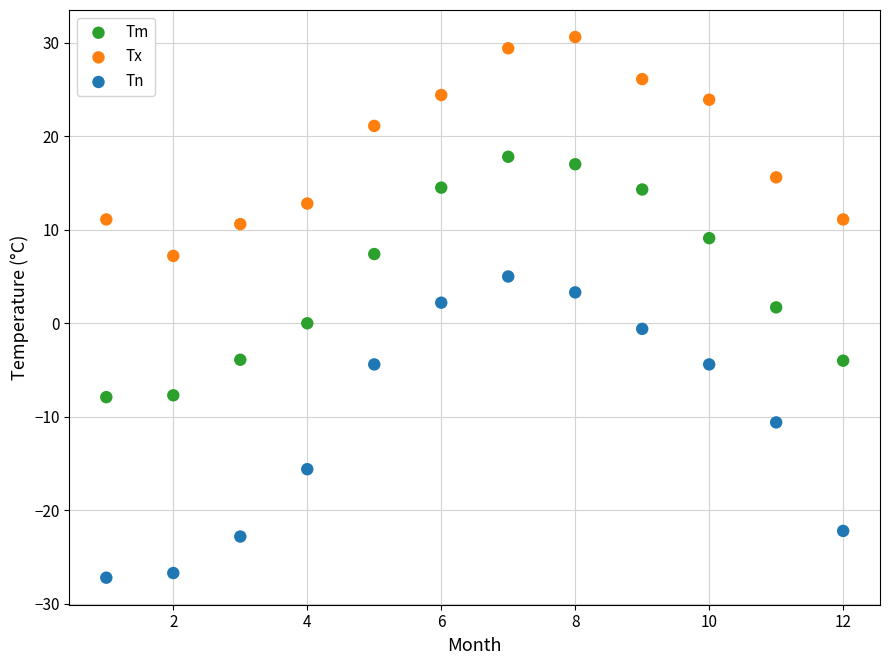

Which series contains the highest Y value?

Tx